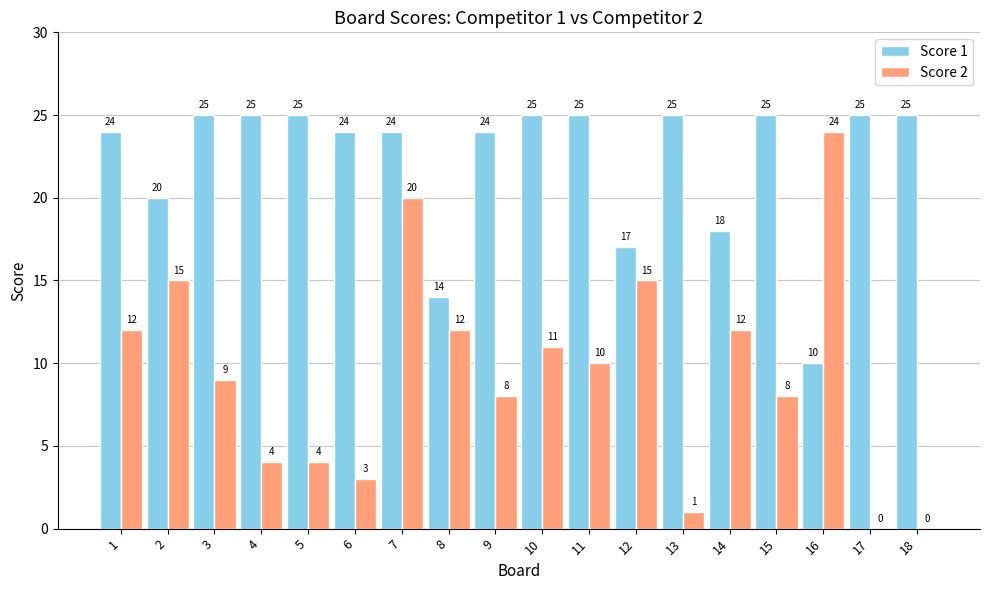

What is the greatest value displayed?

25